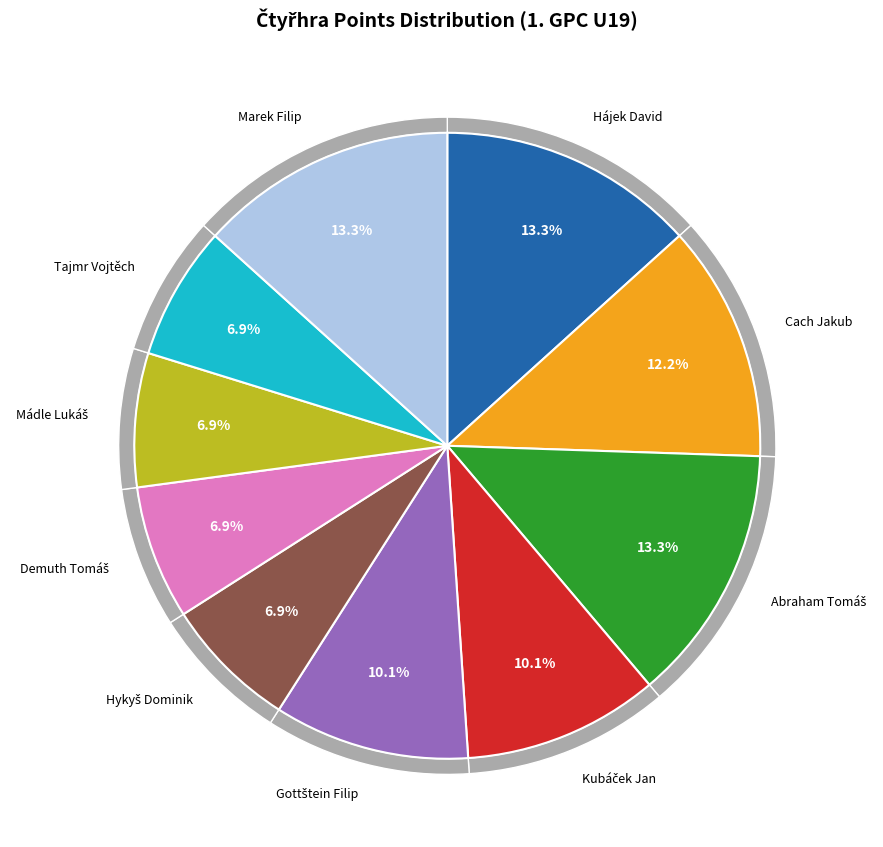

What percentage is the Kubáček Jan slice, to the nearest percent?

10%